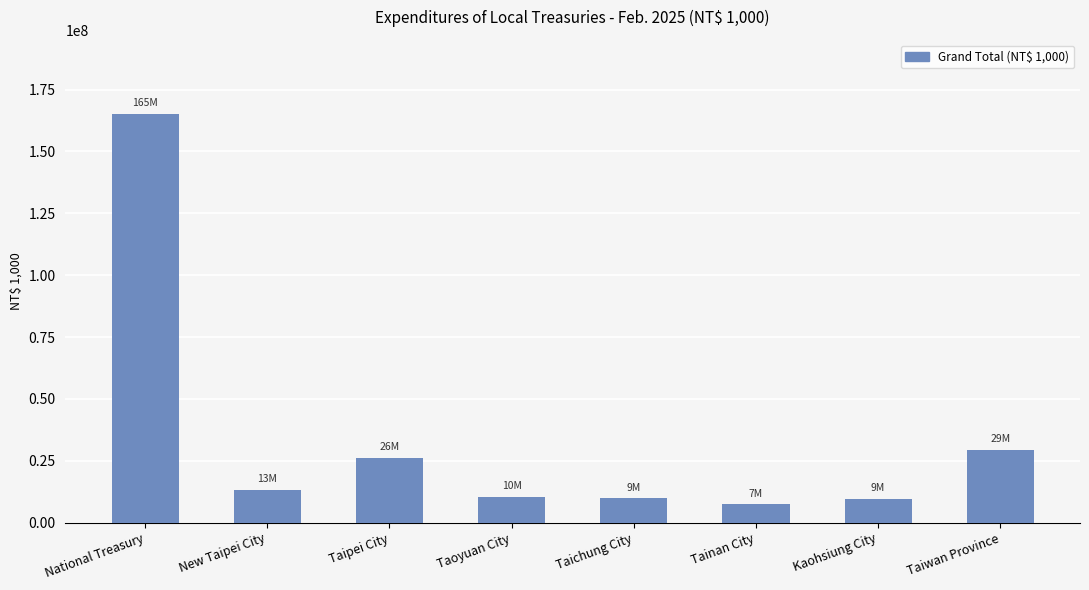

Is it true that the value at Taipei City is 42223543?

False